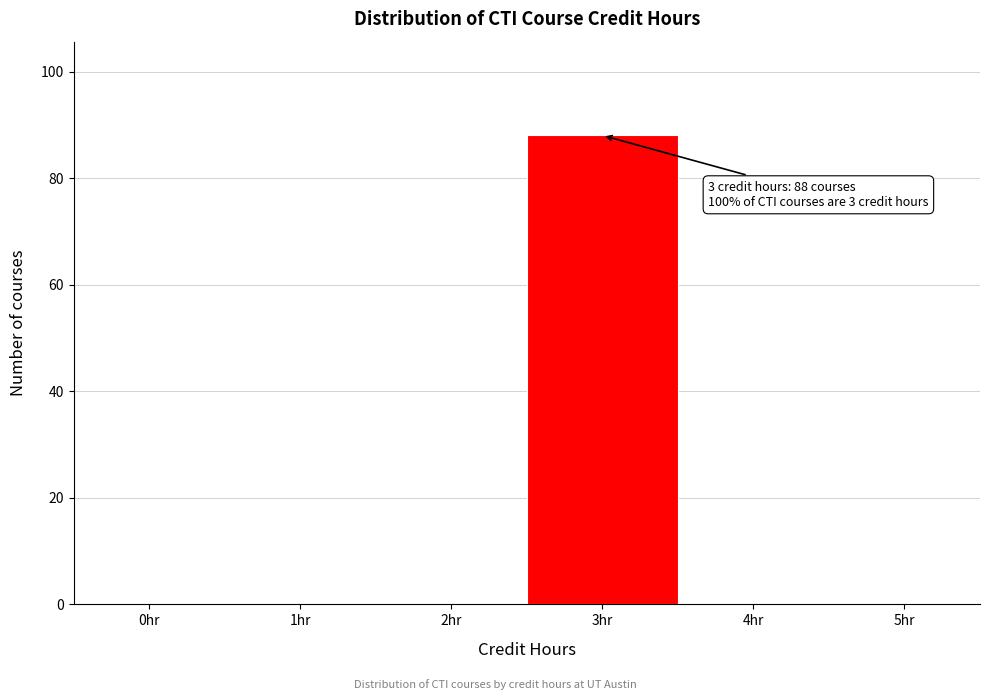

Reading right to left, list all the values displayed in this chart.

5hr=0	4hr=0	3hr=88	2hr=0	1hr=0	0hr=0